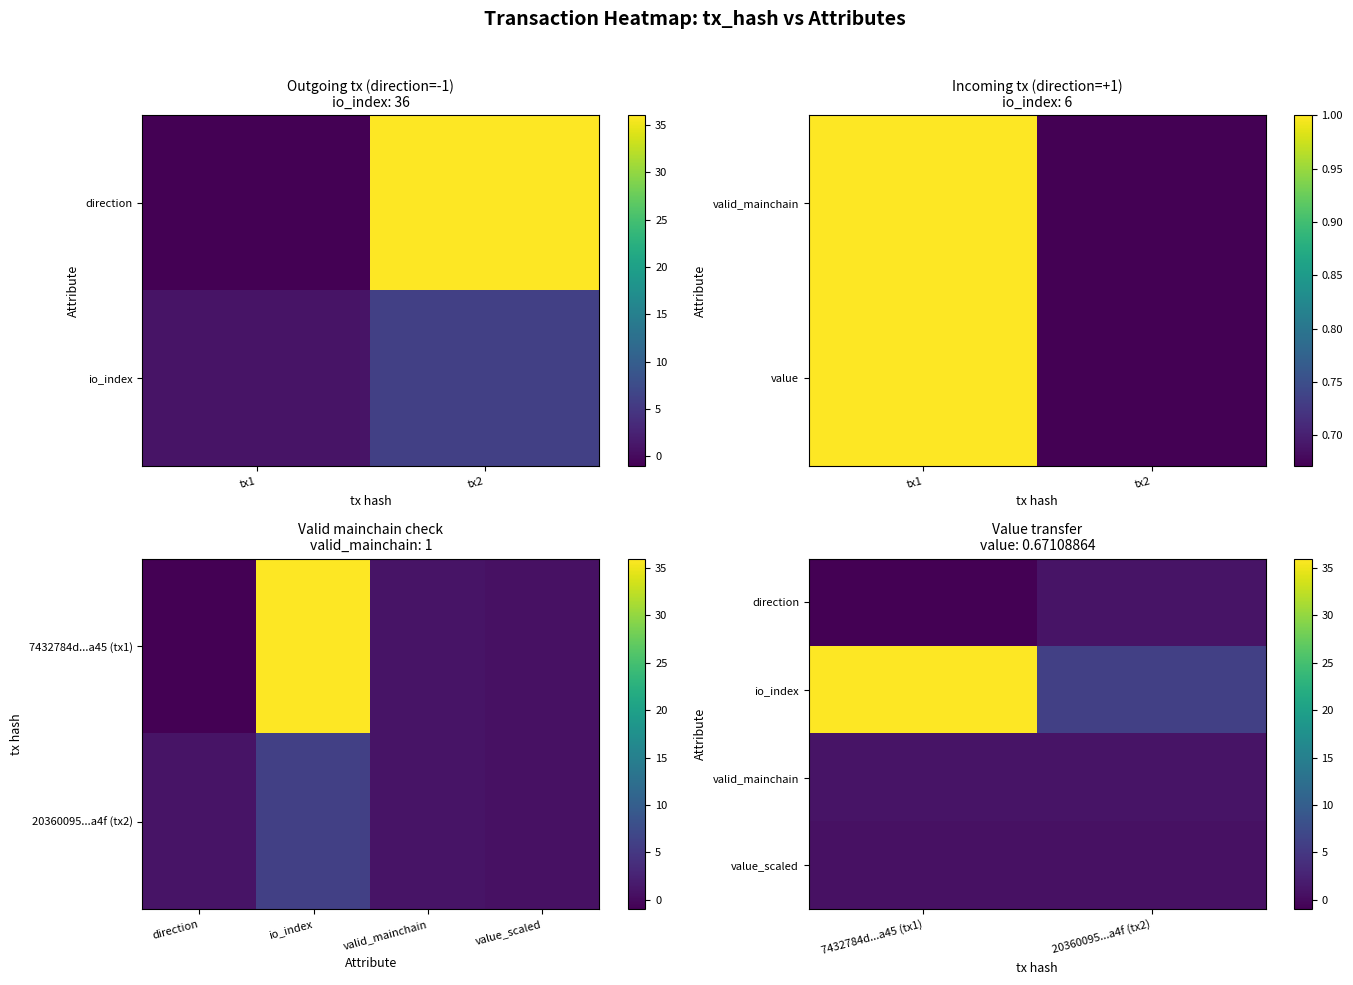

What is the sum of all io_index values?

42.0